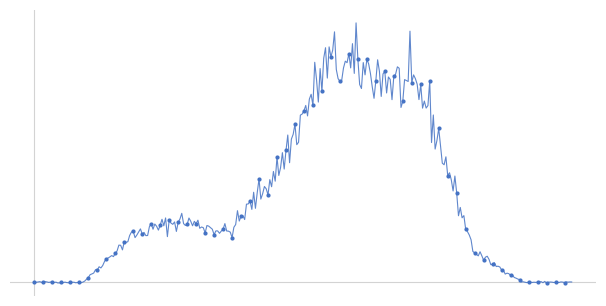

Does the chart have visible grid lines?

No